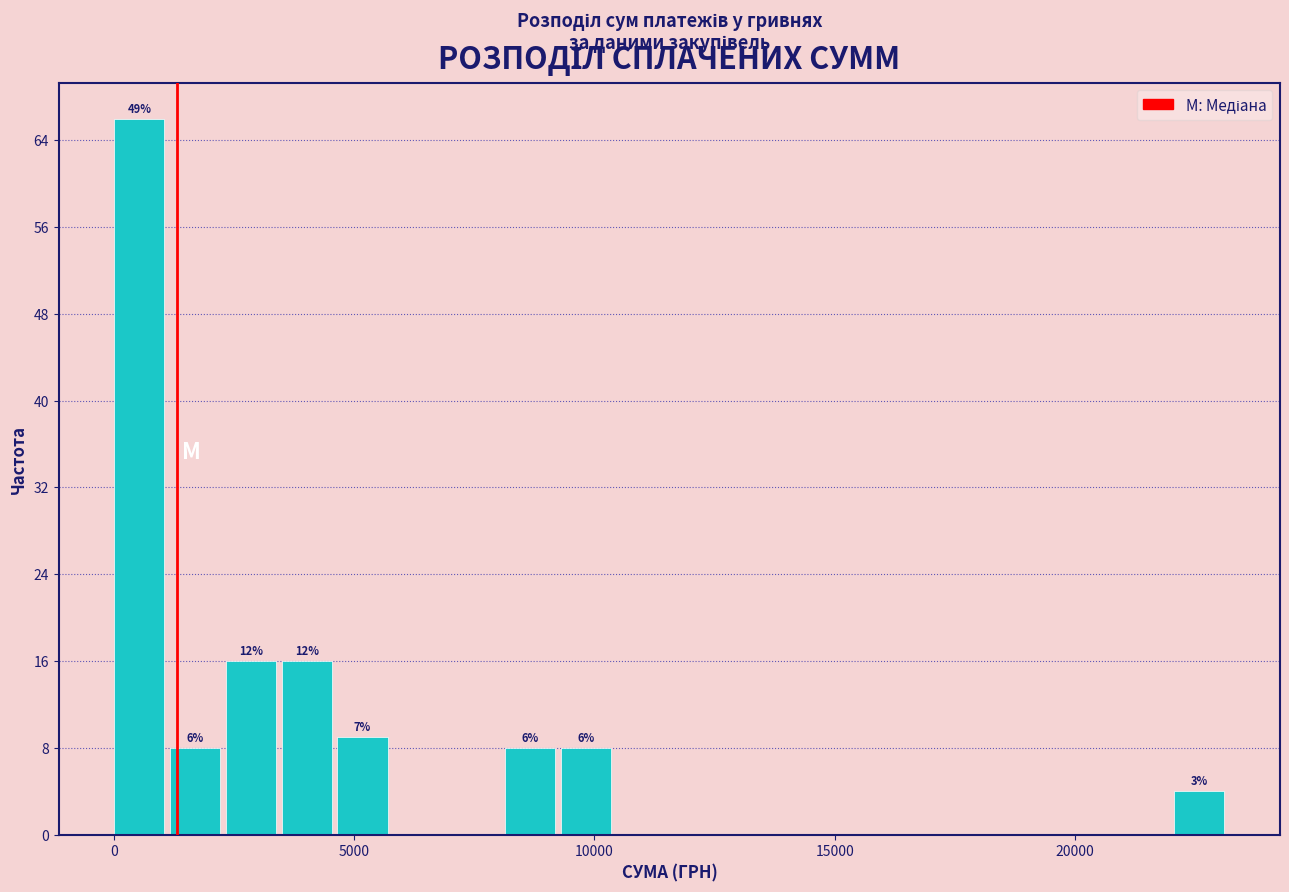

Around what value on the x-axis is the tallest bar? Give the approximate position of its centre, as read against the axis.

500